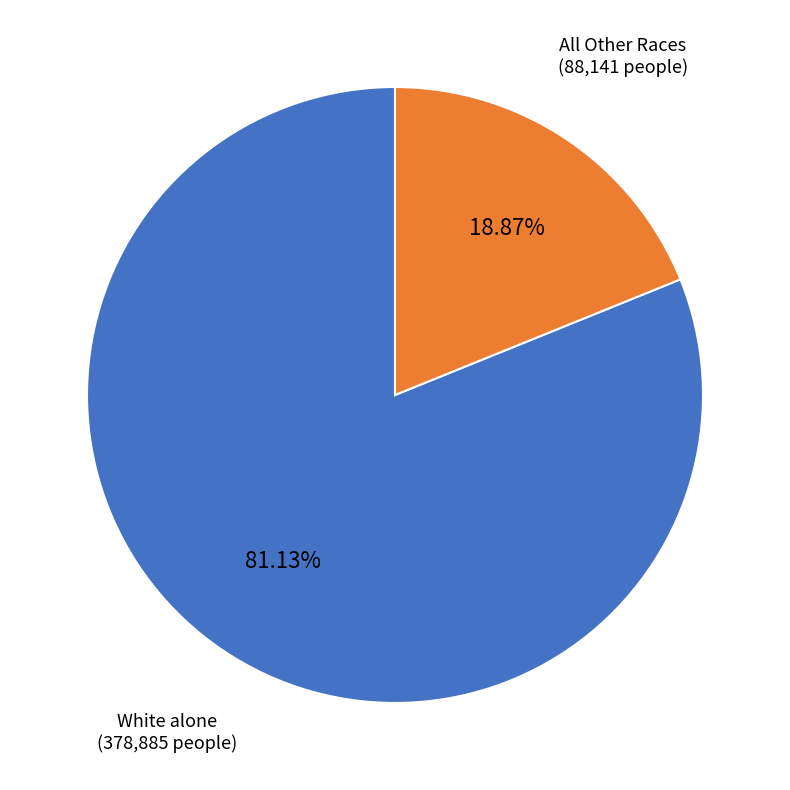

Count the number of slices in the pie.

2